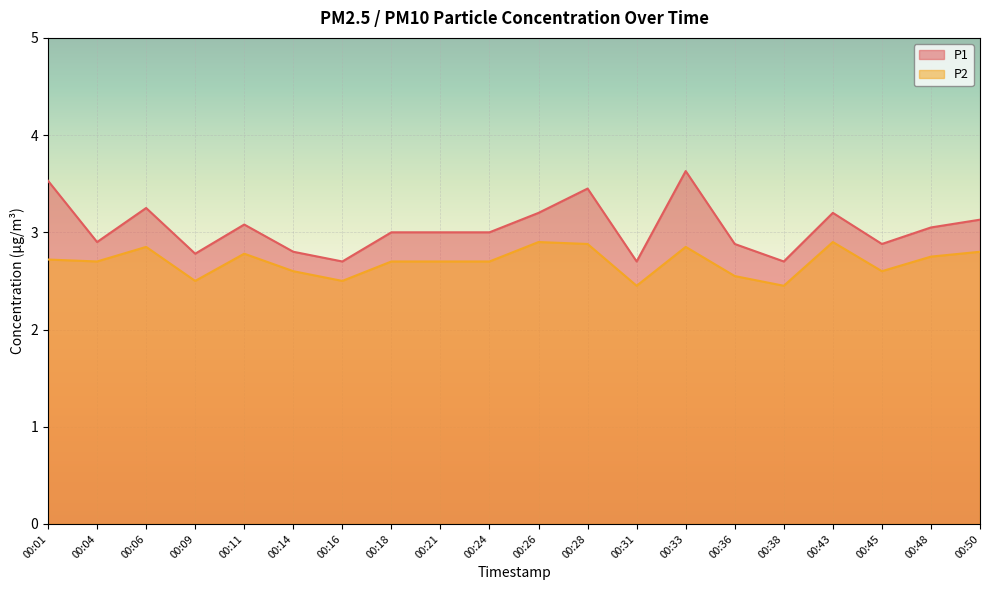

At 00:33, list the series in order from largest to smallest.

P1, P2